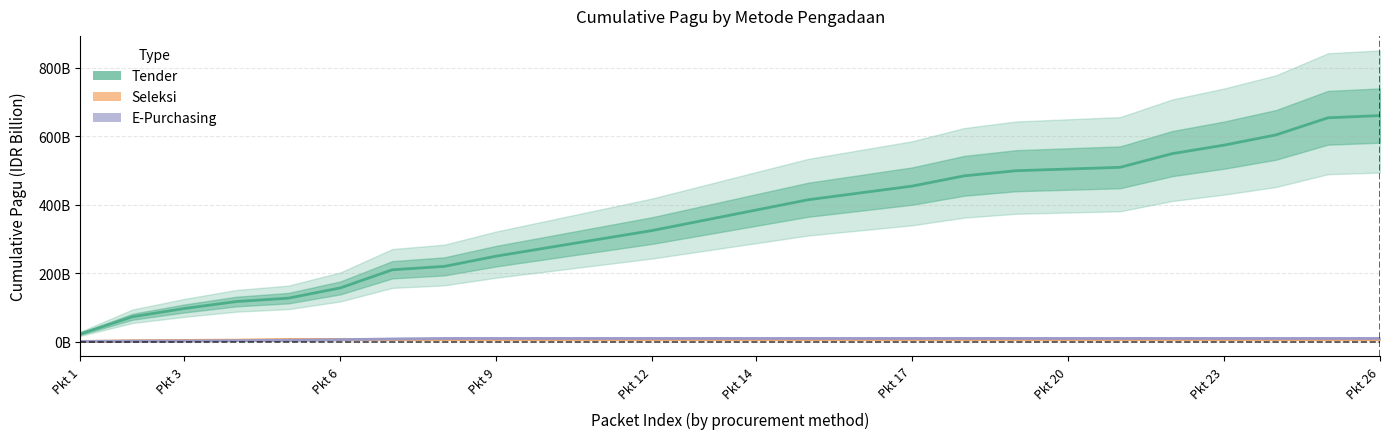

What is the difference between the highest and lowest values at Pkt 12?

318.1